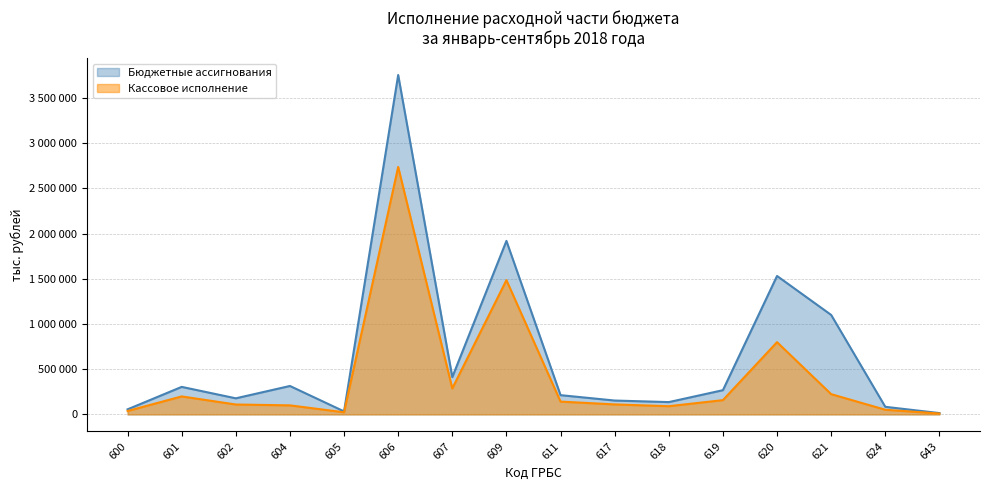

How many values in the Бюджетные ассигнования series exceed 268045?

7